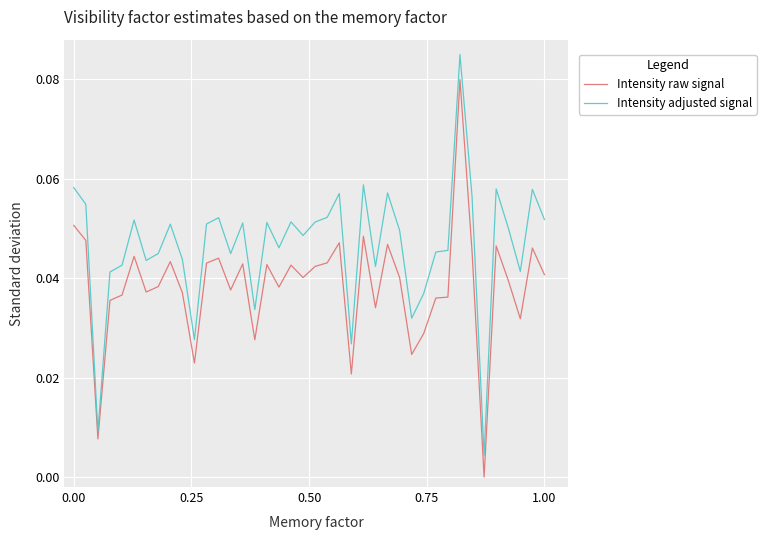

Which series has the largest total across all categories?

Intensity adjusted signal